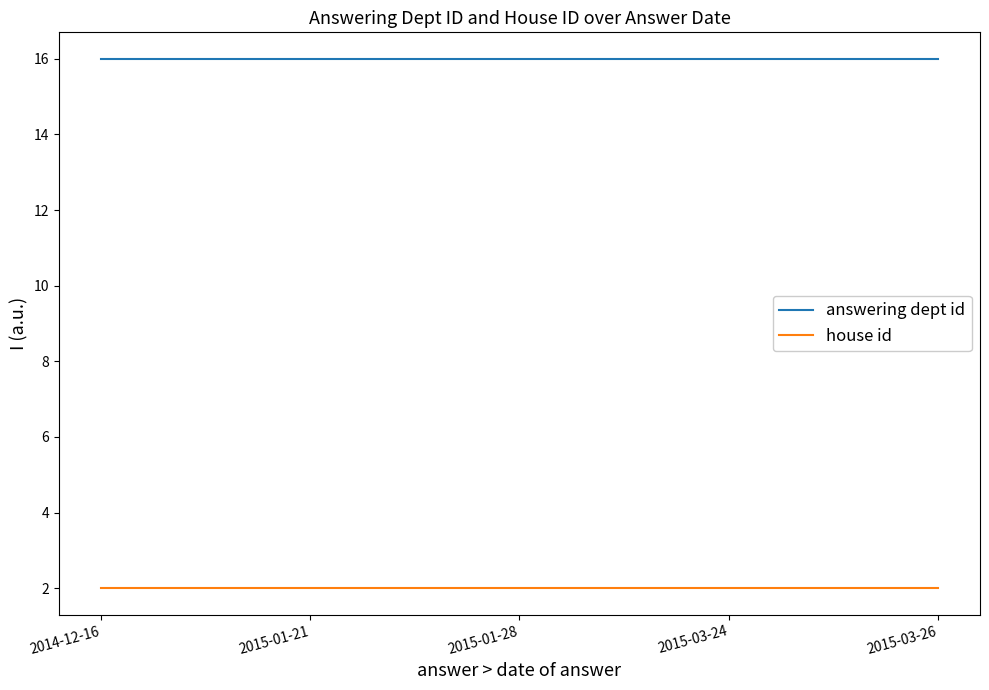

True or false: house id and answering dept id intersect in this chart.

False